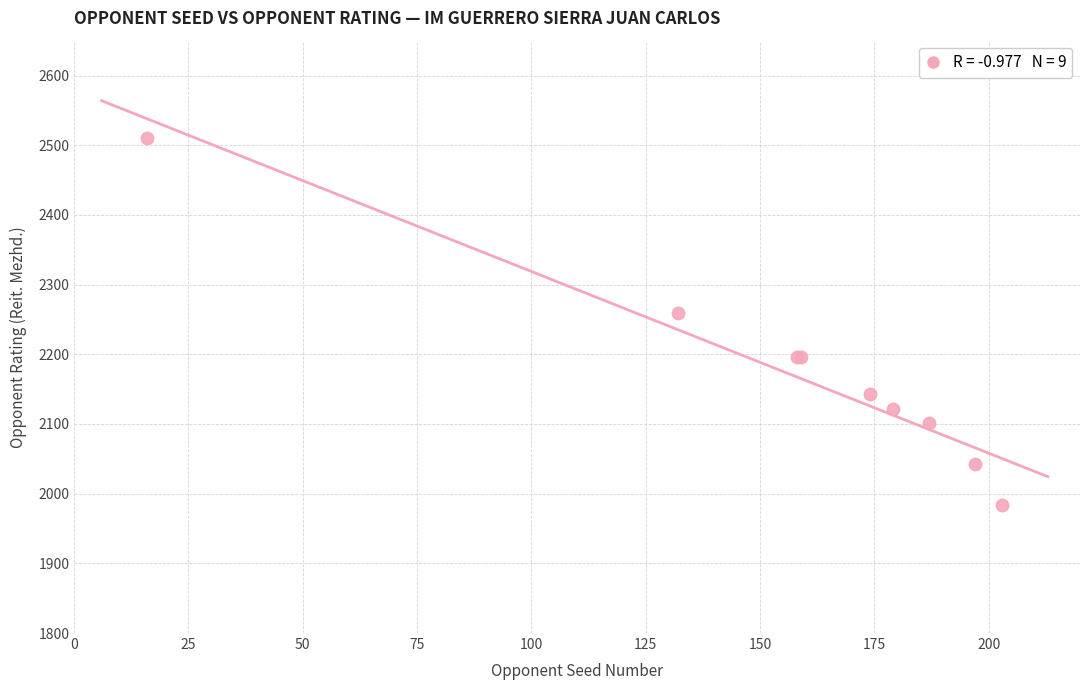

What Y value in the scatter plot is closest to 2247?

2259